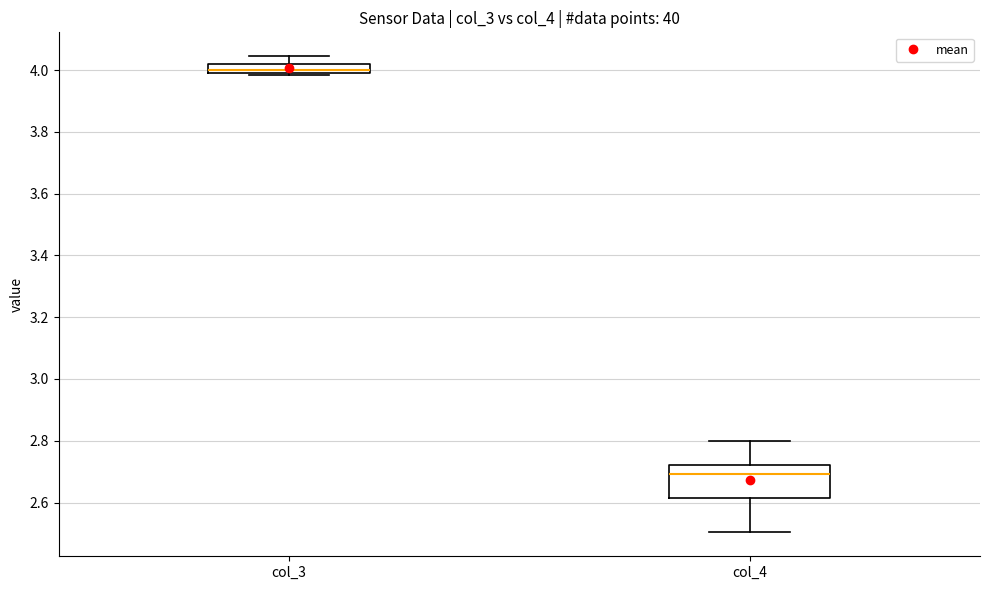

Comparing the boxes themselves (not the whiskers), which one is the tallest?

col_4